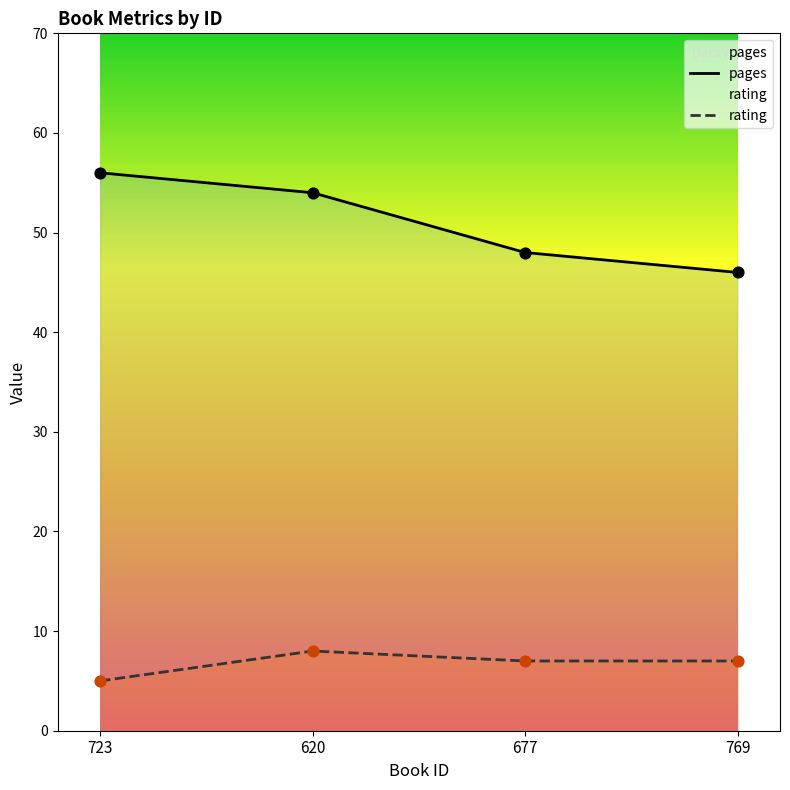

Is the value of rating at 769 greater than the value of pages at 677?

No